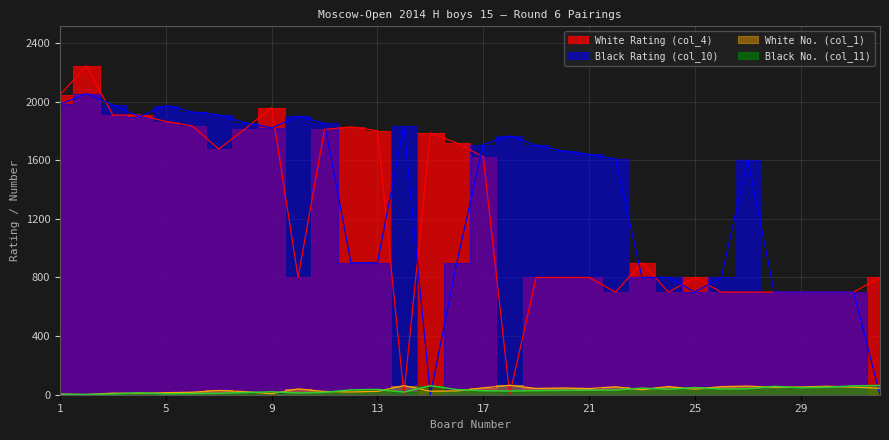

How many intersections are there between Black No. (col_11) and White No. (col_1)?

16